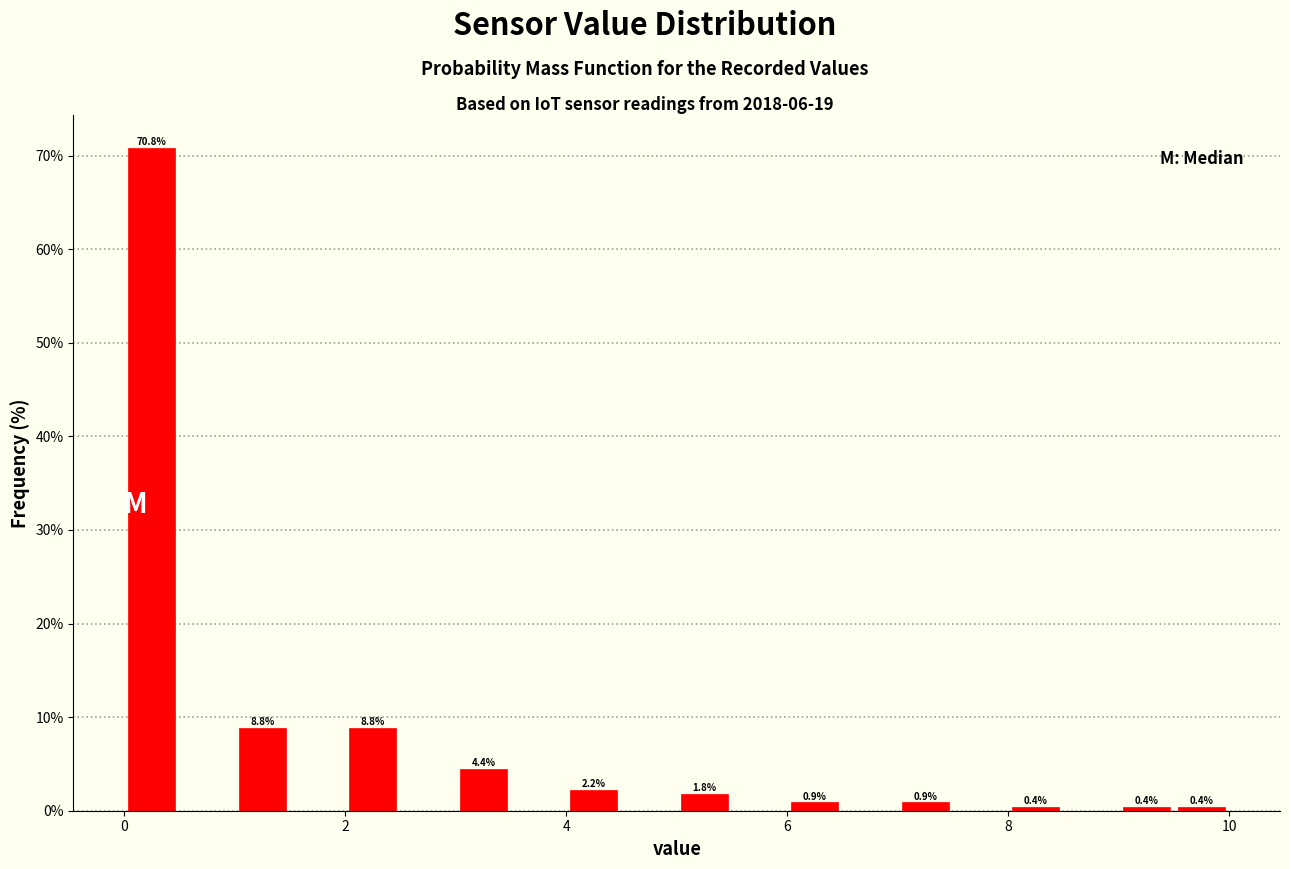

Around what value on the x-axis is the tallest bar? Give the approximate position of its centre, as read against the axis.

0.2